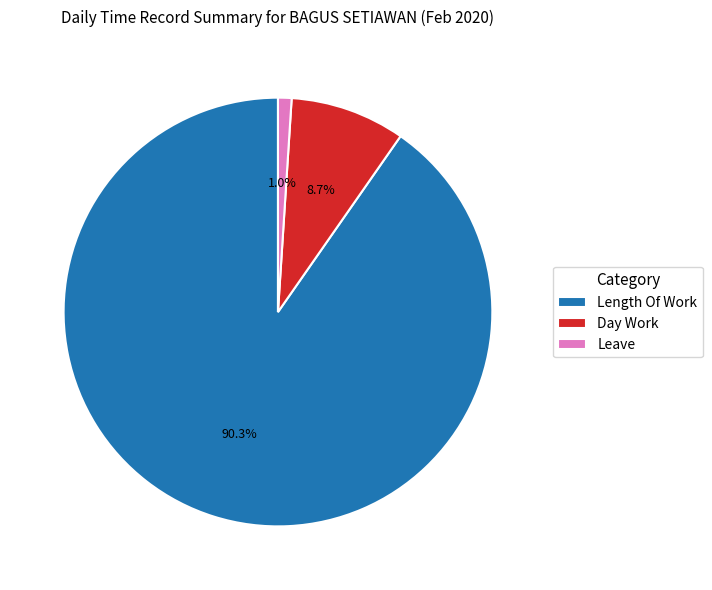

Rank the categories by value from highest to lowest.

Length Of Work, Day Work, Leave